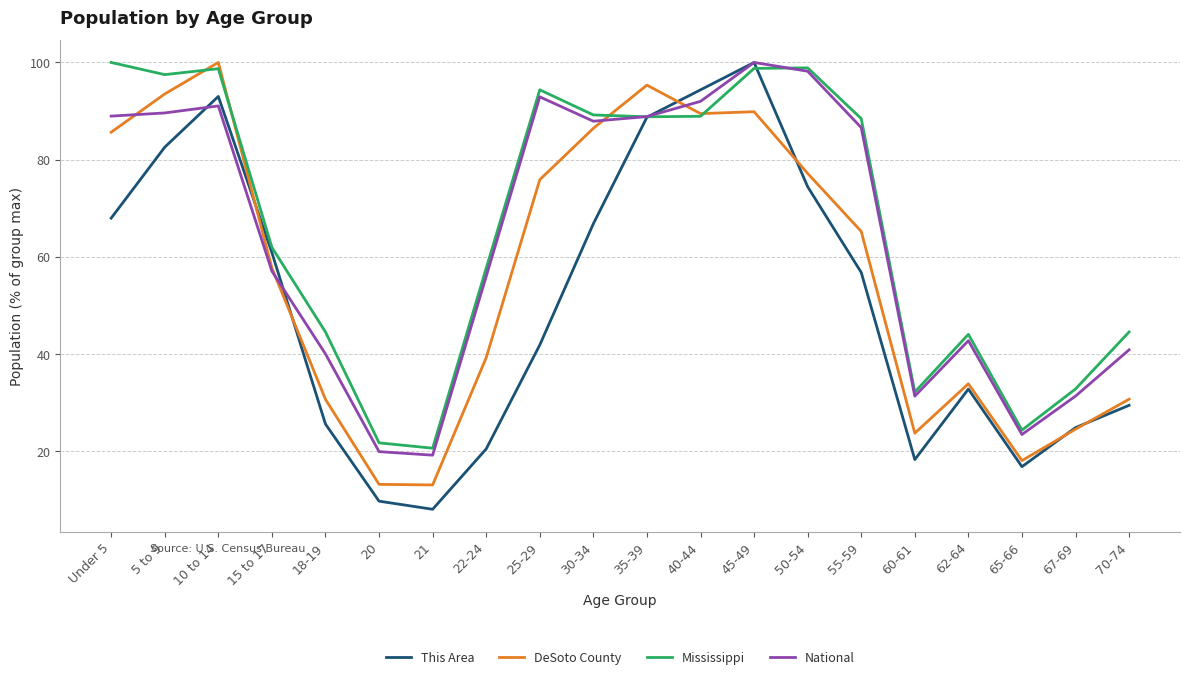

What is the maximum value for Mississippi?

100.0